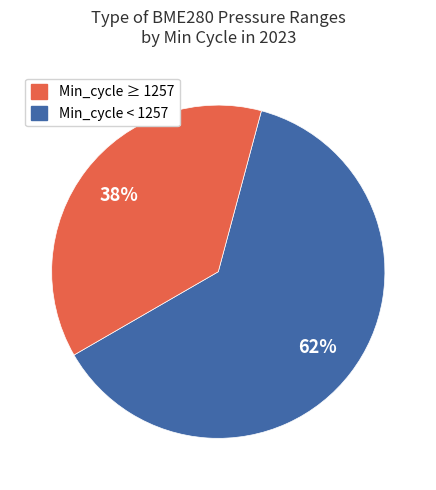

Is there any slice that represents more than half of the pie?

Yes